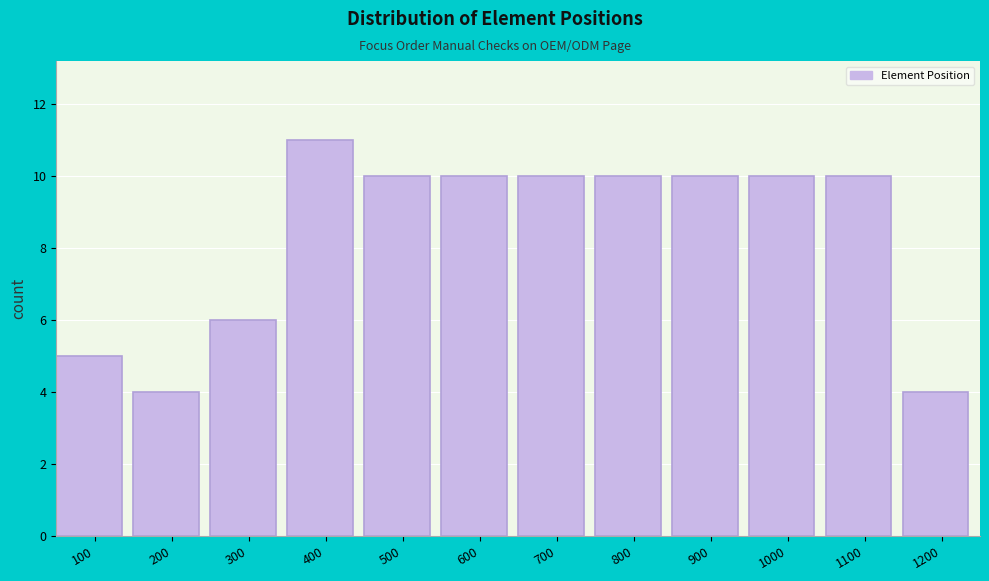

Reading right to left, what are all the values shown in this chart?

1200=4	1100=10	1000=10	900=10	800=10	700=10	600=10	500=10	400=11	300=6	200=4	100=5